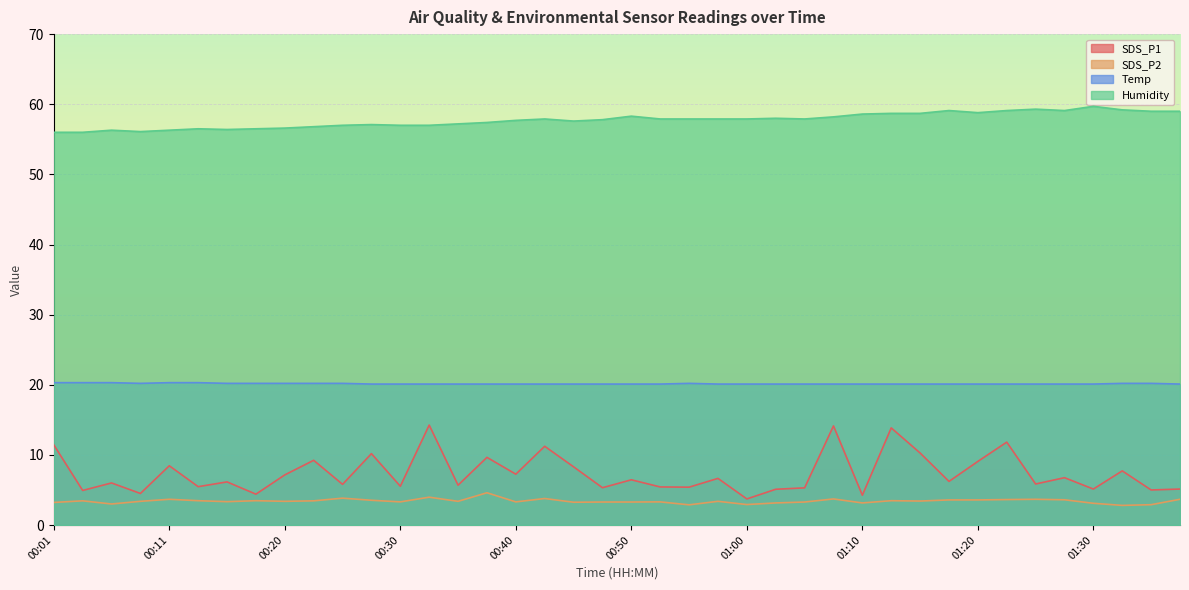

What is the total value across all series at 01:23?

94.7